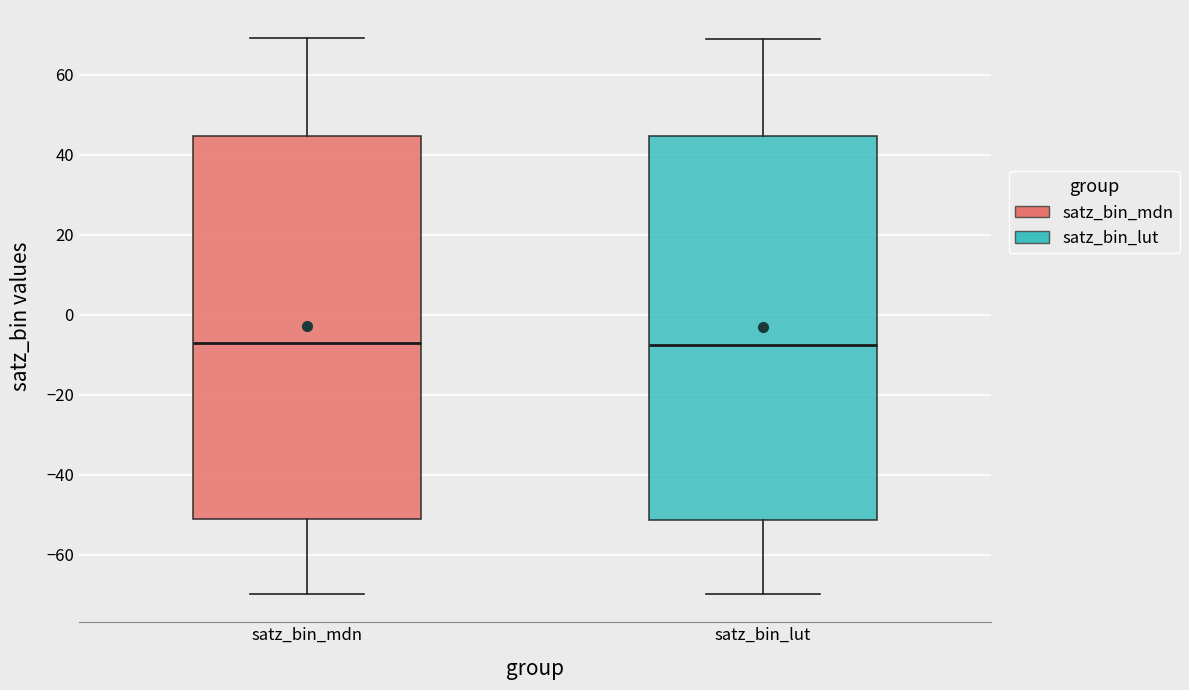

Where does the median line of the box for satz_bin_lut sit on the y-axis? The values are not printed on the chart, so give them approximately, as read against the axis.

-8